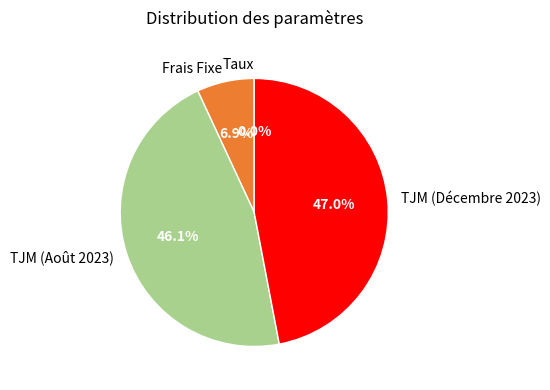

Is TJM (Décembre 2023) the majority of the pie?

No